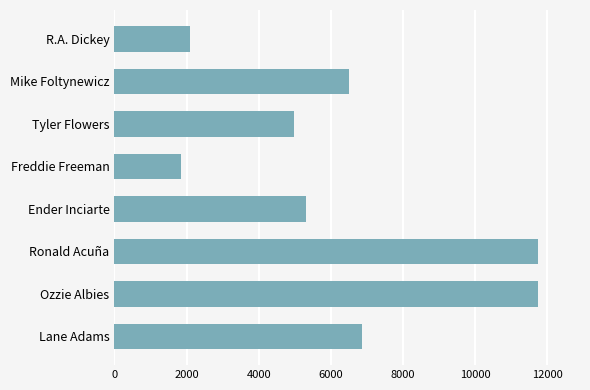

Does the chart contain stacked bars?

No